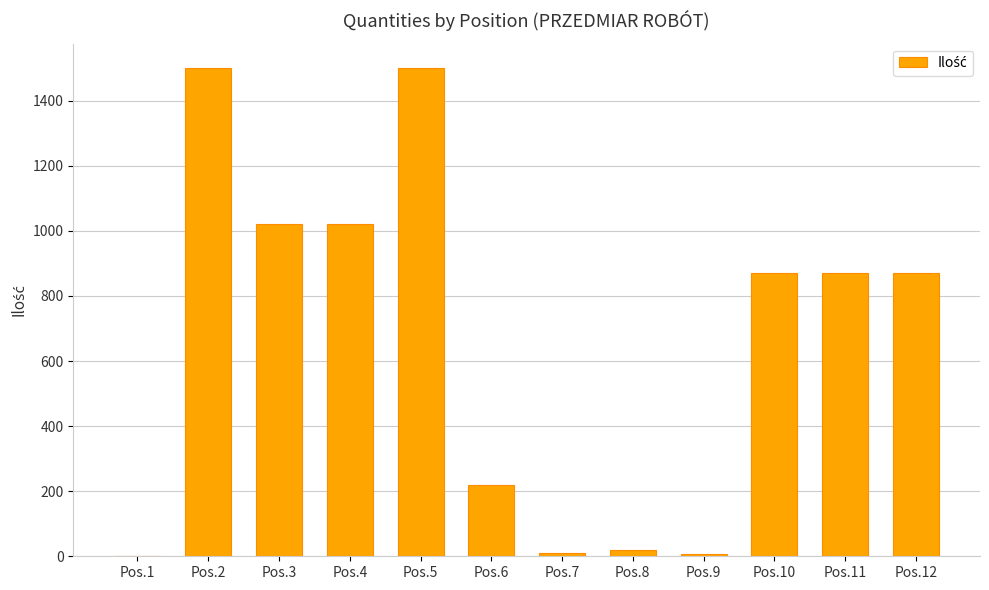

What is the greatest value displayed?

1500.0